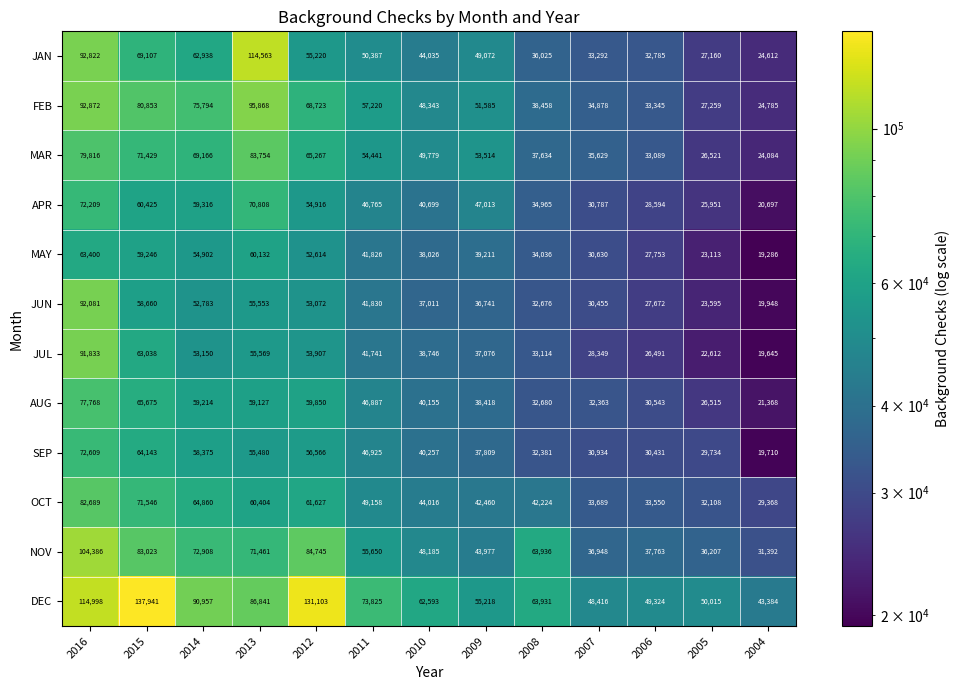

List the labels in order of JUL value, largest first.

2016, 2015, 2013, 2012, 2014, 2011, 2010, 2009, 2008, 2007, 2006, 2005, 2004